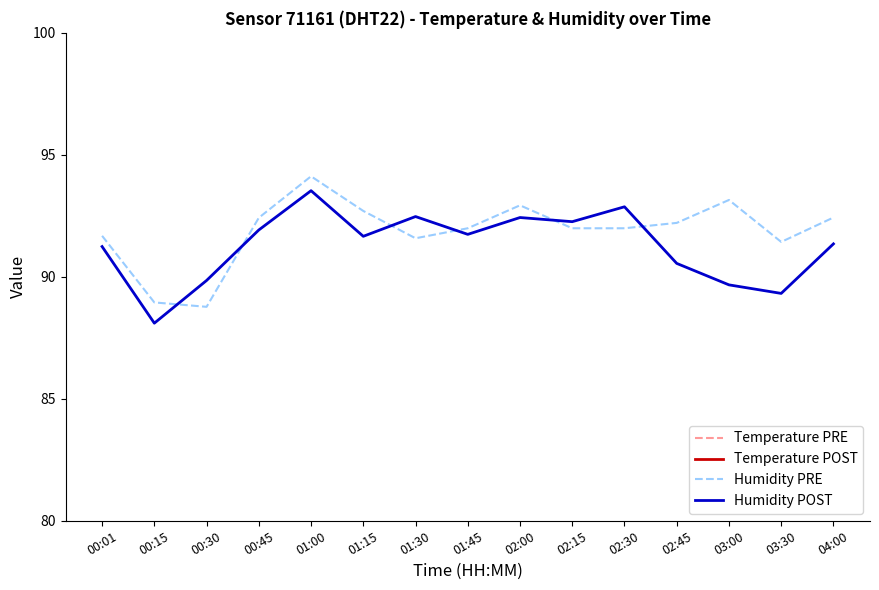

What are all the series names shown in the legend?

Temperature PRE, Temperature POST, Humidity PRE, Humidity POST